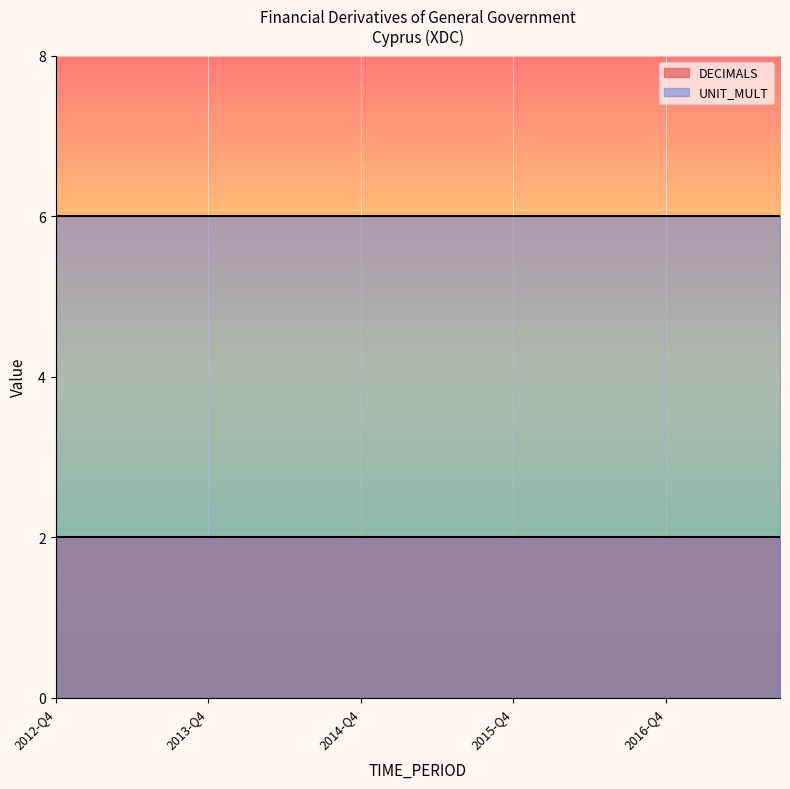

True or false: UNIT_MULT has more than 0 points higher than both neighbors.

False